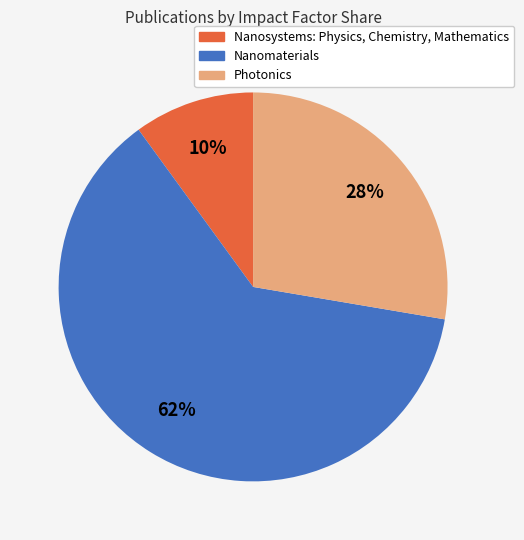

Which category has the biggest portion of the pie?

Nanomaterials